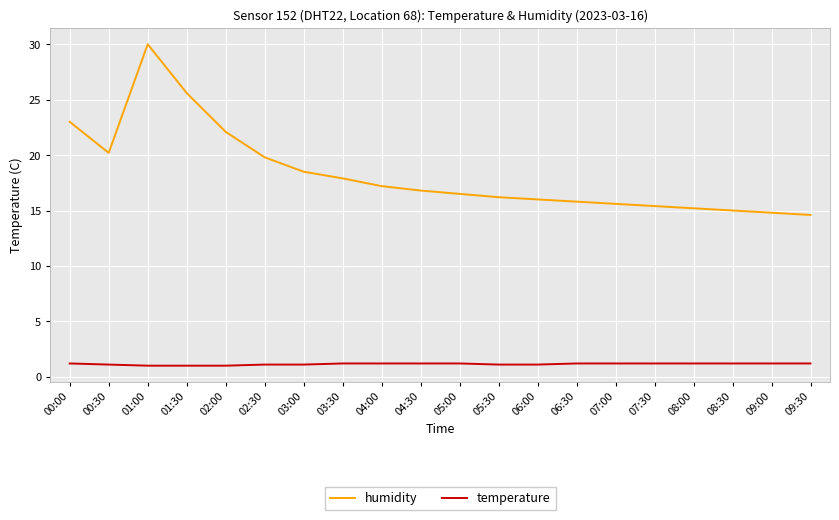

At which category is the sum across all series the highest?

01:00